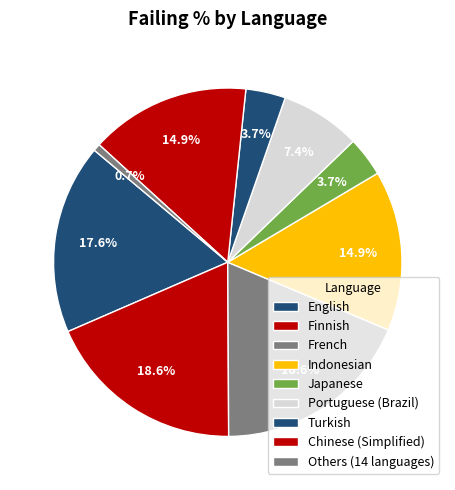

Does any single category account for the majority?

No